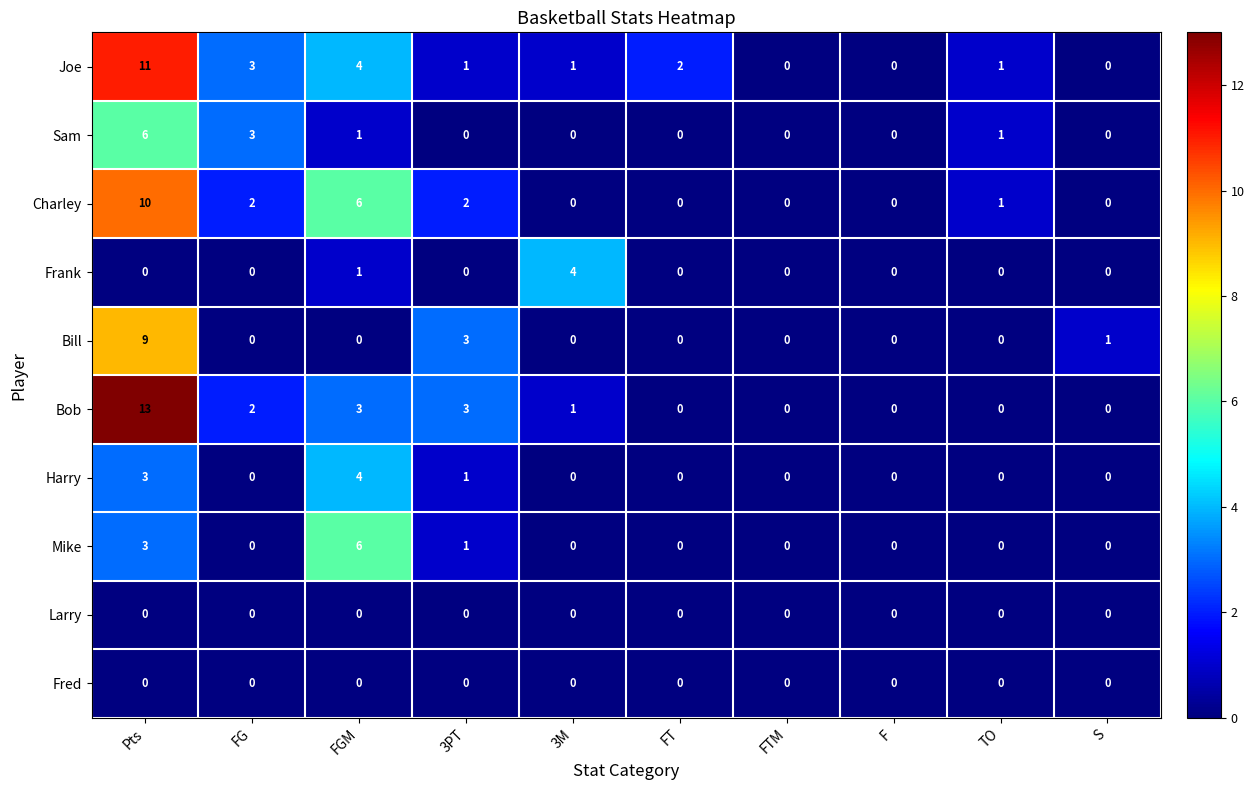

Is it true that Frank equals 0 at FG?

True